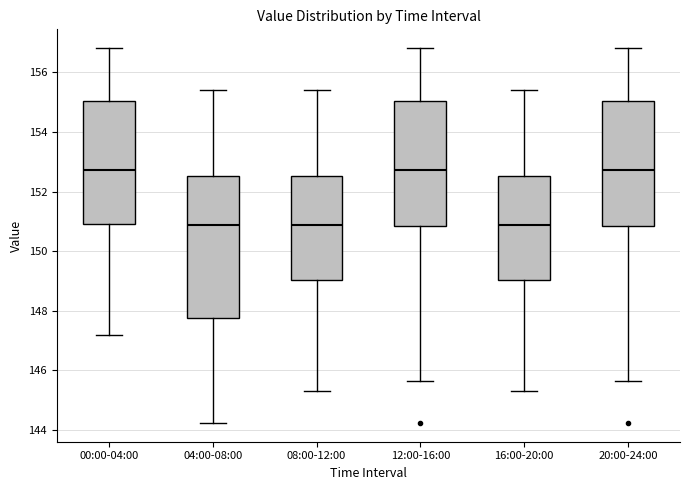

Where does the median line of the box for 16:00-20:00 sit on the y-axis? The values are not printed on the chart, so give them approximately, as read against the axis.

150.8